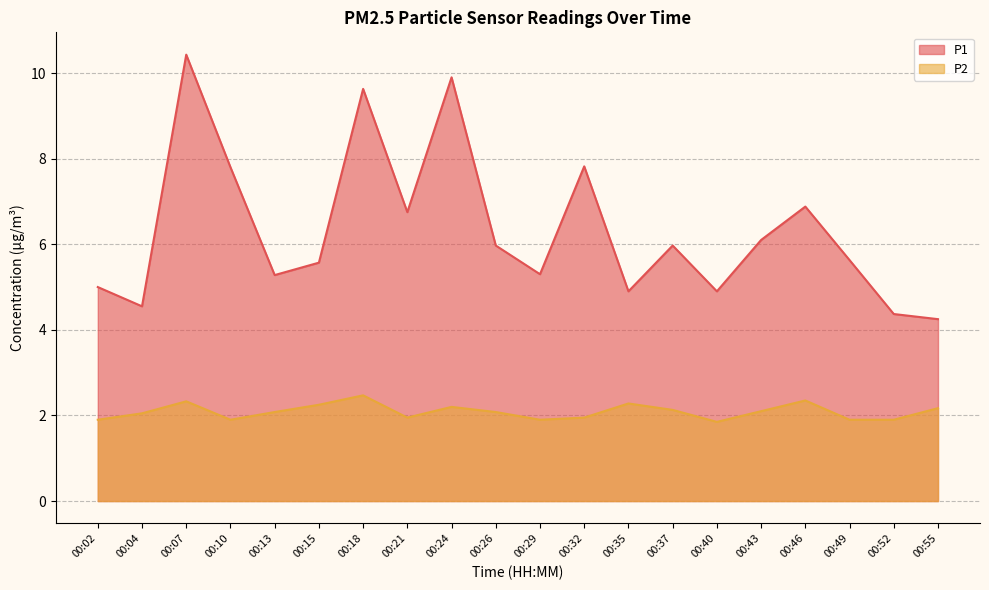

Is it true that P1 equals 2.7 at 00:52?

False